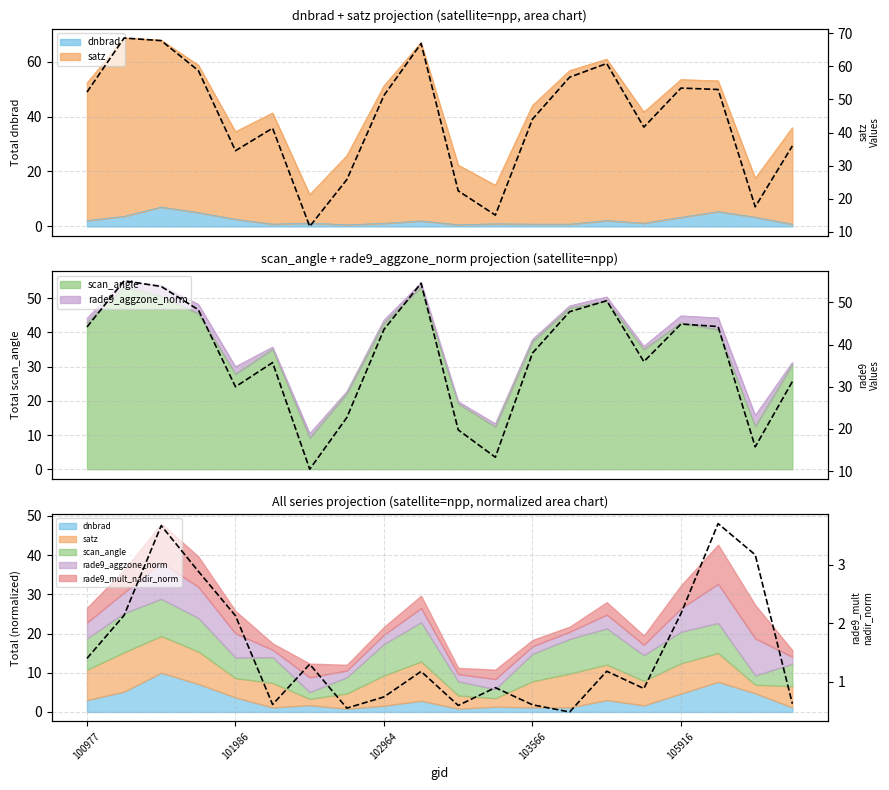

True or false: per obs
sd=satz and rade9_mult
nadir_norm intersect in this chart.

False